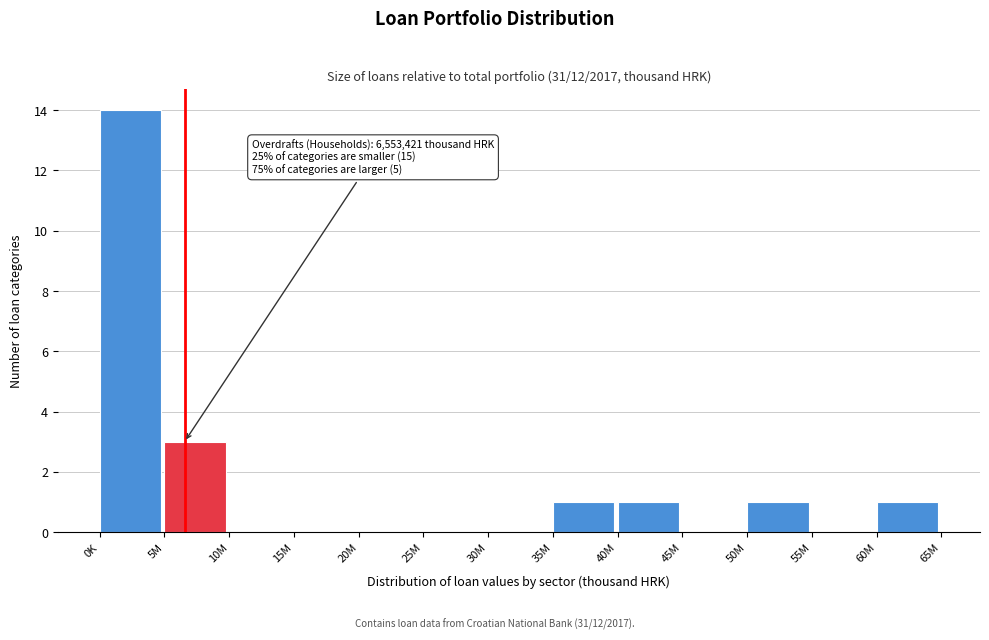

Reading left to right, transcribe all the data shown in this chart.

0K=14	5M=3	10M=0	15M=0	20M=0	25M=0	30M=0	35M=1	40M=1	45M=0	50M=1	55M=0	60M=1